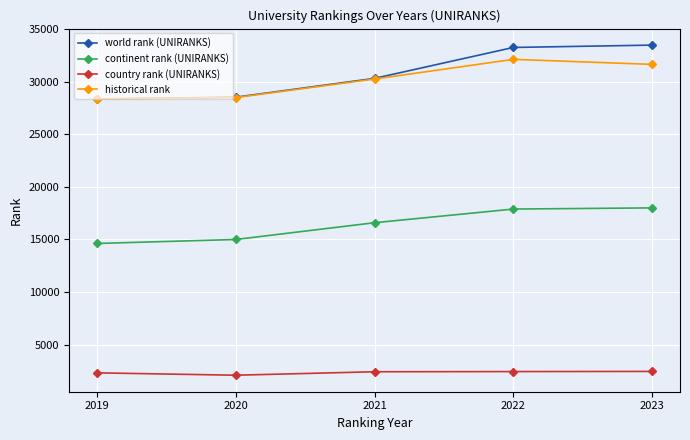

Which series has the largest range (max minus min)?

world rank (UNIRANKS)